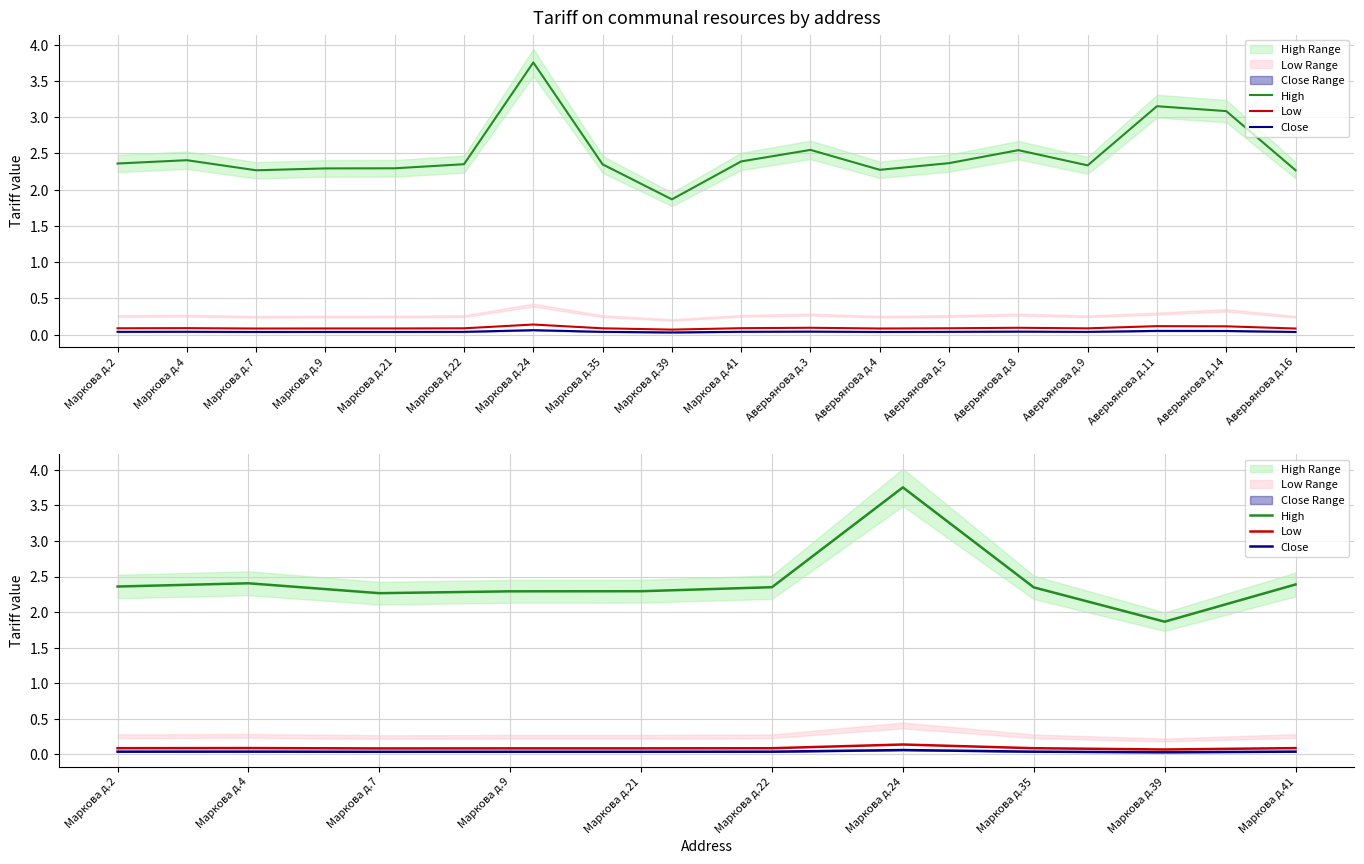

At which category does Low reach its first local peak?

Маркова д.4